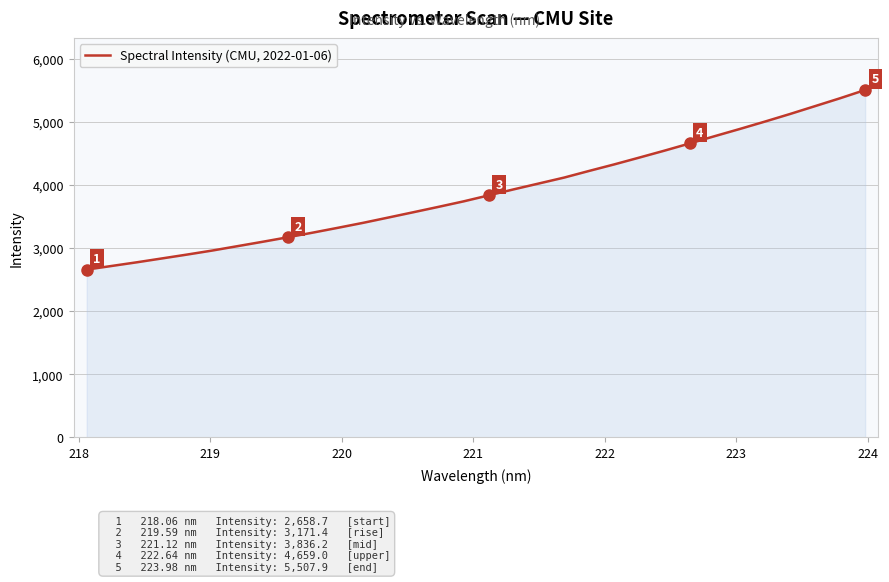

What is the maximum value shown in the chart?

5507.9